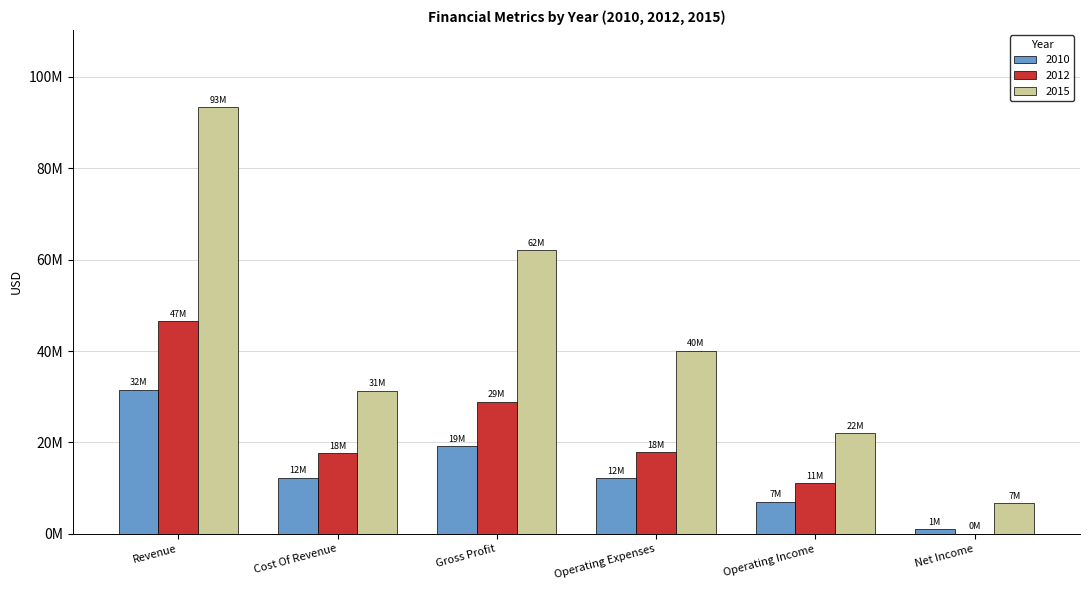

Where does the 2015 series first go above 40073000?

Revenue